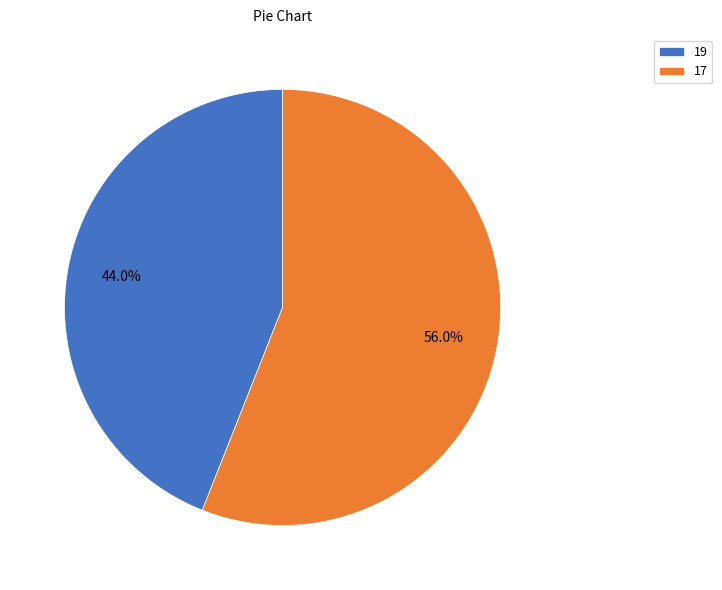

To the nearest percent, what is the difference between the 19 and 17 slice percentages?

12%